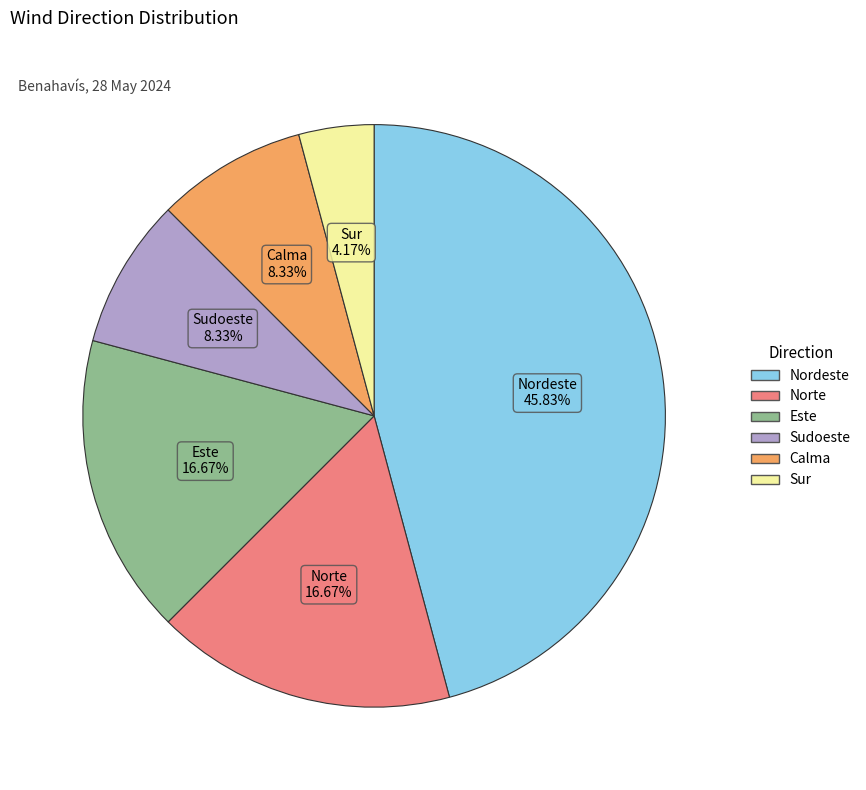

Count the number of slices in the pie.

6